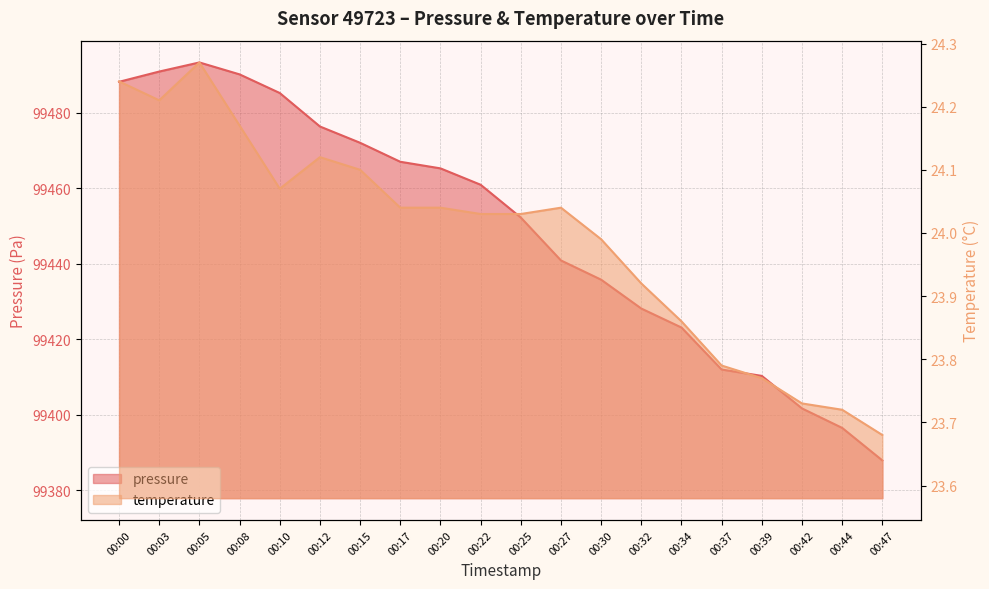

Reading left to right, transcribe all the data shown in this chart.

pressure: 99488.2	99491.0	99493.4	99490.2	99485.3	99476.4	99472.1	99467.1	99465.3	99461.0	99452.3	99440.9	99435.8	99428.2	99423.1	99412.0	99410.3	99401.7	99396.5	99387.9
temperature: 24.2	24.2	24.3	24.2	24.1	24.1	24.1	24.0	24.0	24.0	24.0	24.0	24.0	23.9	23.9	23.8	23.8	23.7	23.7	23.7